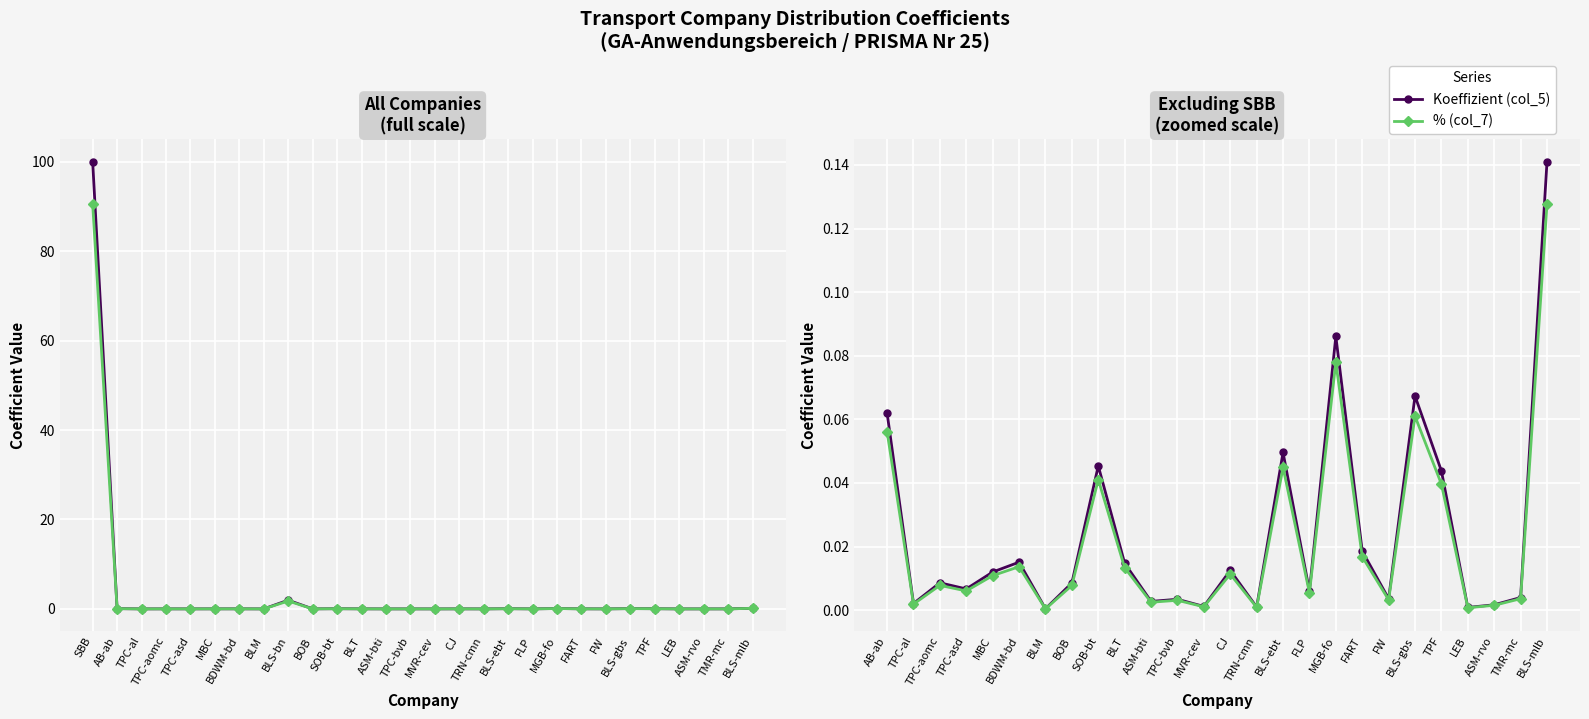

Between TPC-aomc and BLM, which series saw the biggest shift?

Koeffizient (col_5)